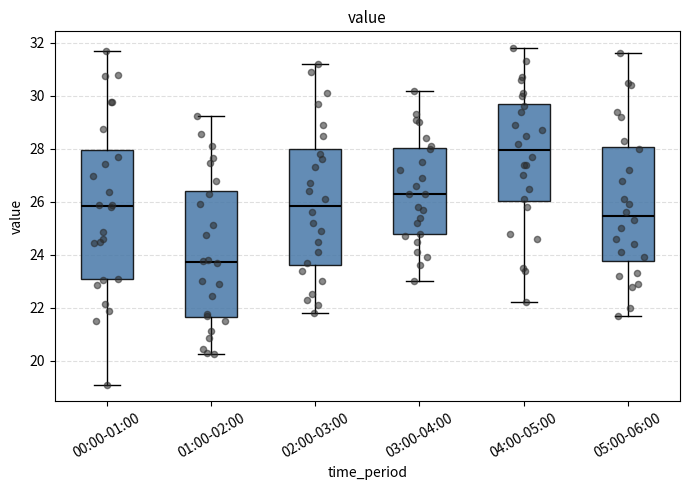

Where does the median line of the box for 04:00-05:00 sit on the y-axis? The values are not printed on the chart, so give them approximately, as read against the axis.

28.0